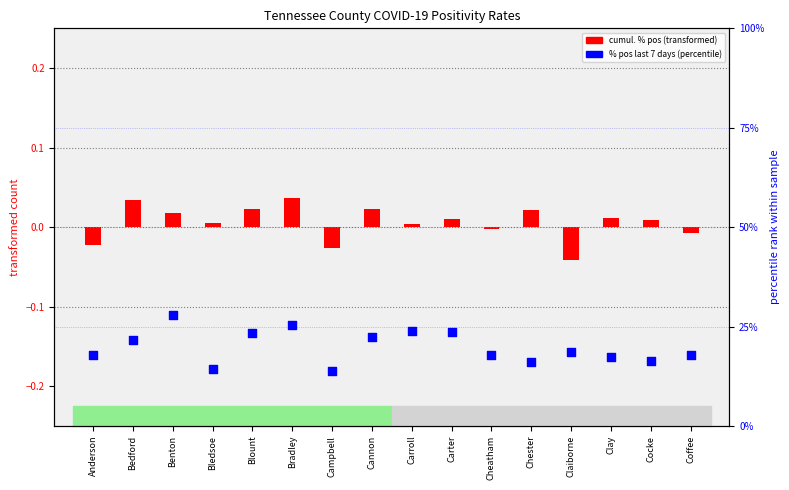

Which series has the widest spread of Y values?

% pos last 7 days